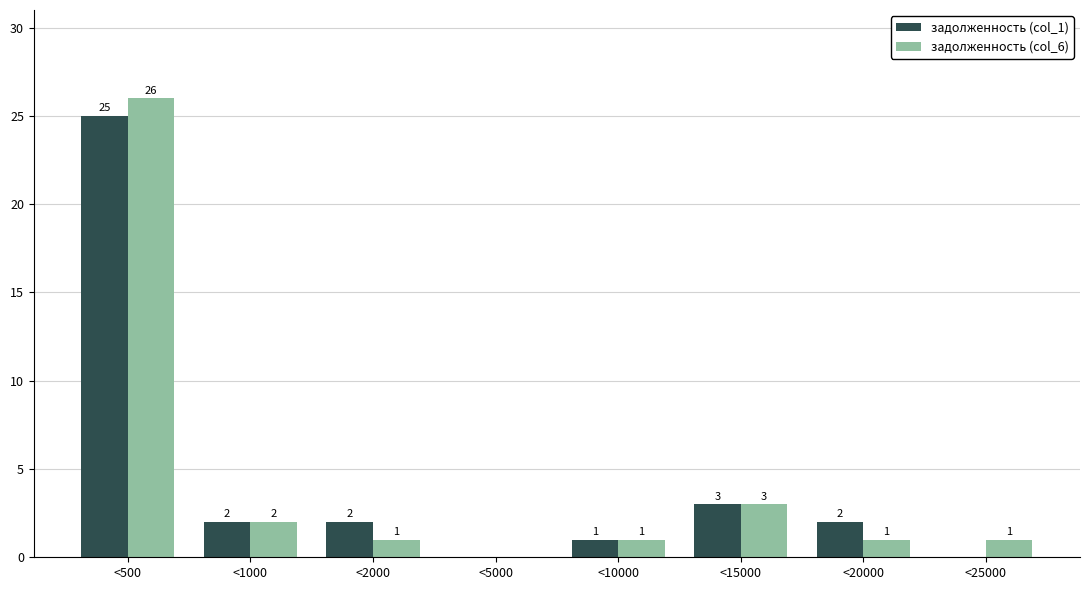

Reading left to right, what are all the values shown in this chart?

задолженность (col_1): <500=25	<1000=2	<2000=2	<5000=0	<10000=1	<15000=3	<20000=2	<25000=0
задолженность (col_6): <500=26	<1000=2	<2000=1	<5000=0	<10000=1	<15000=3	<20000=1	<25000=1